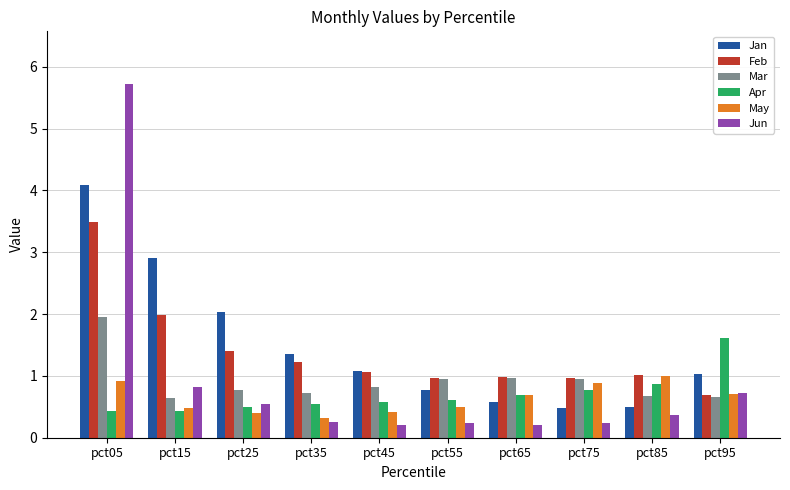

What is the greatest value displayed?

5.7